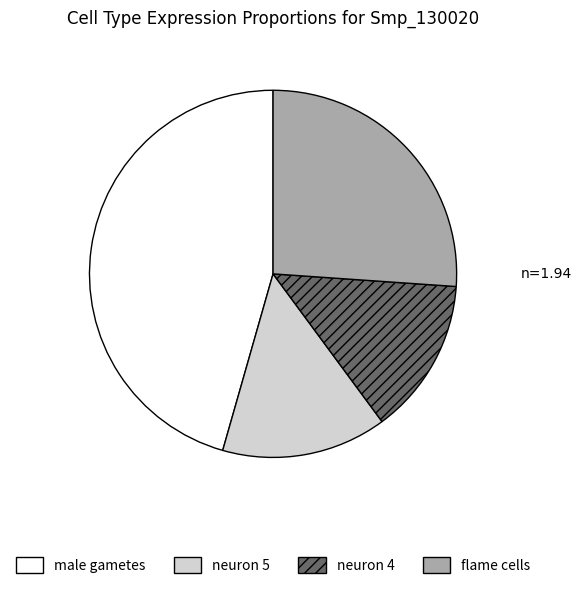

Rank the categories by value from lowest to highest.

neuron 4, neuron 5, flame cells, male gametes